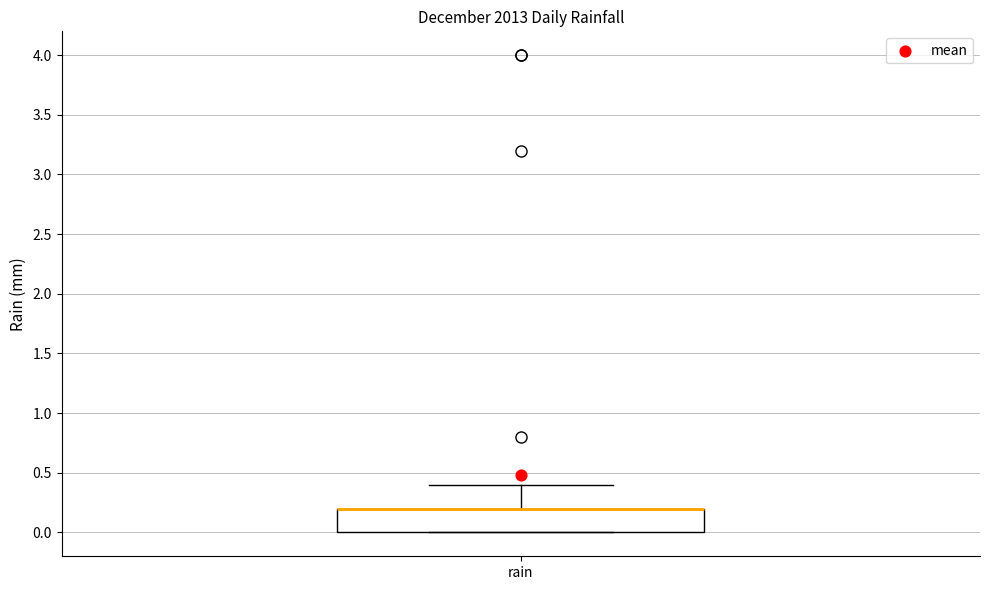

Where is the upper edge of the box for rain on the y-axis? The values are not printed on the chart, so give them approximately, as read against the axis.

0.2